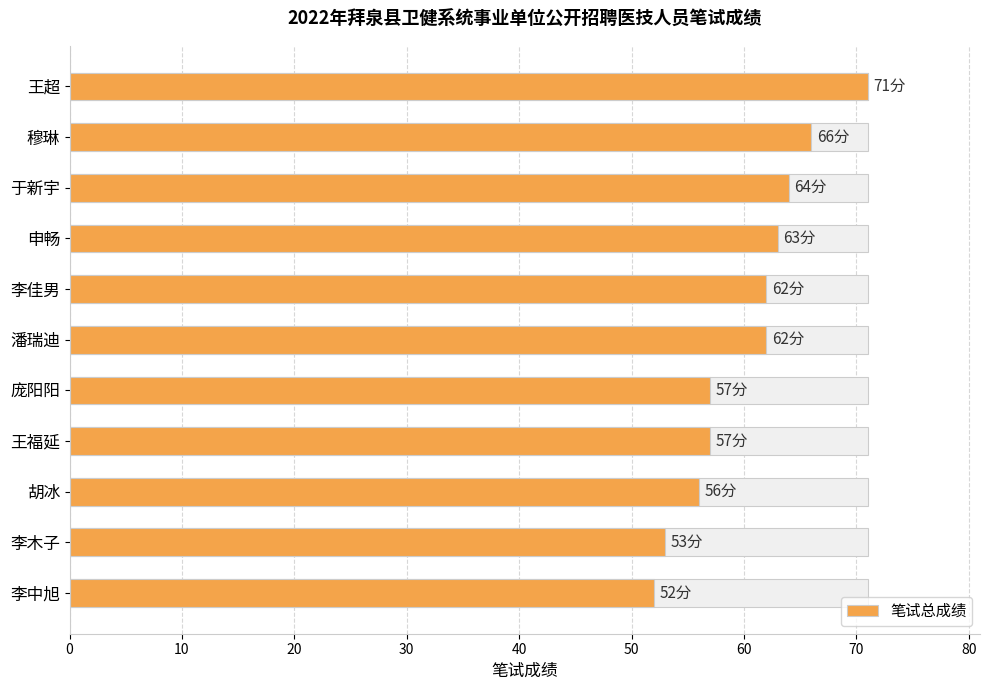

Which has a higher value, 庞阳阳 or 潘瑞迪?

潘瑞迪